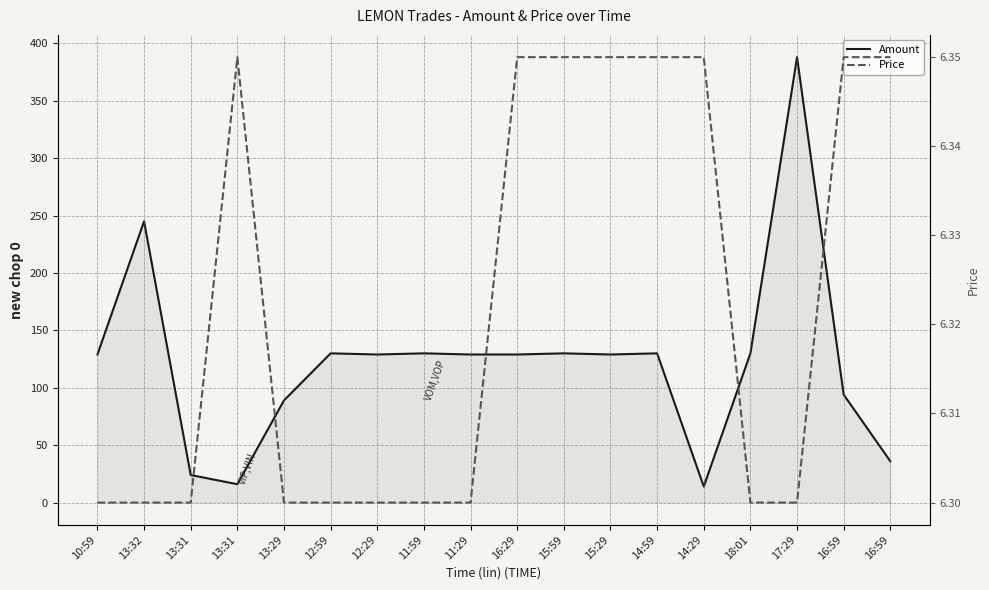

How many lines are shown in the chart?

2